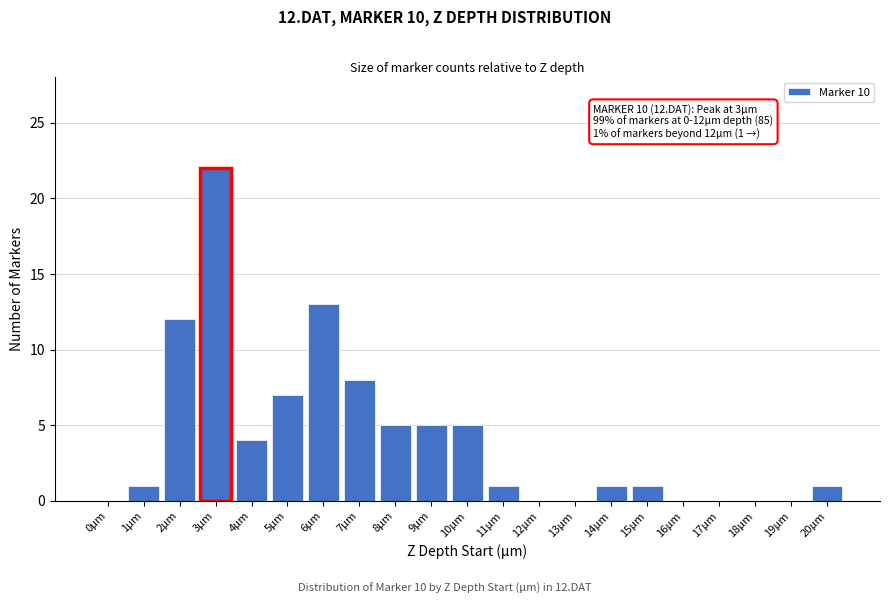

Reading left to right, transcribe all the data shown in this chart.

0µm=0	1µm=1	2µm=12	3µm=22	4µm=4	5µm=7	6µm=13	7µm=8	8µm=5	9µm=5	10µm=5	11µm=1	12µm=0	13µm=0	14µm=1	15µm=1	16µm=0	17µm=0	18µm=0	19µm=0	20µm=1